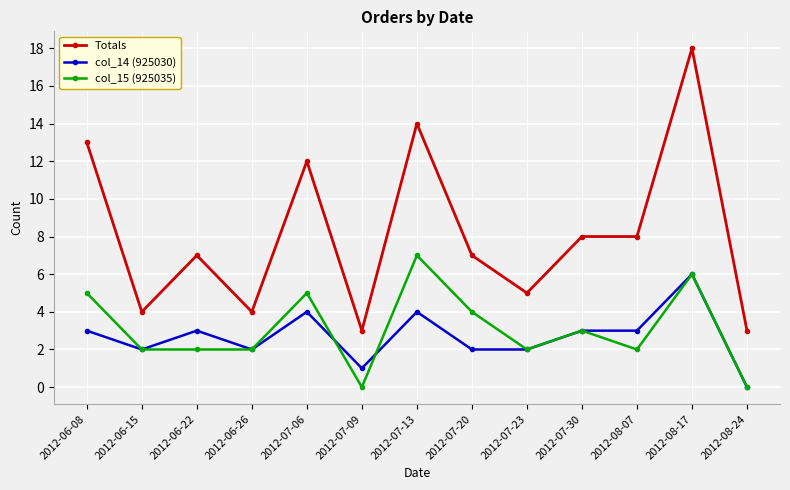

Count the number of categories in the chart.

13